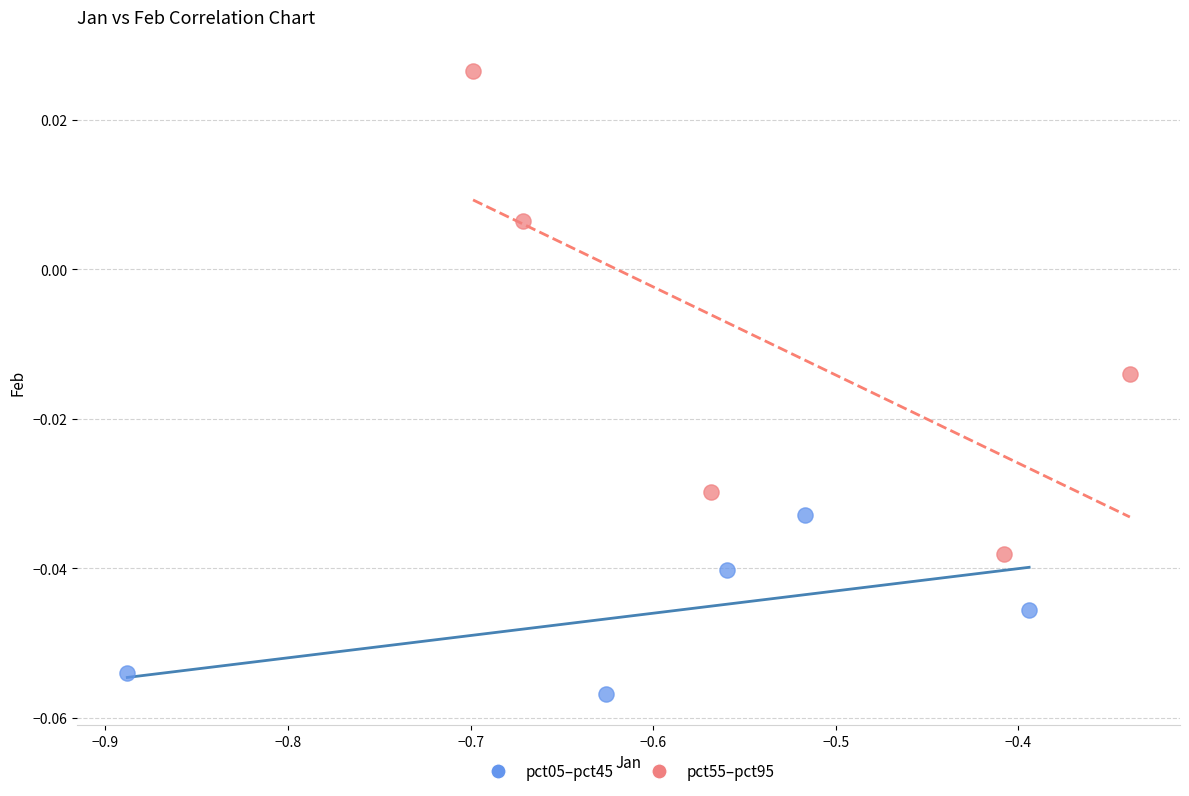

Which series contains the highest Y value?

pct55–pct95